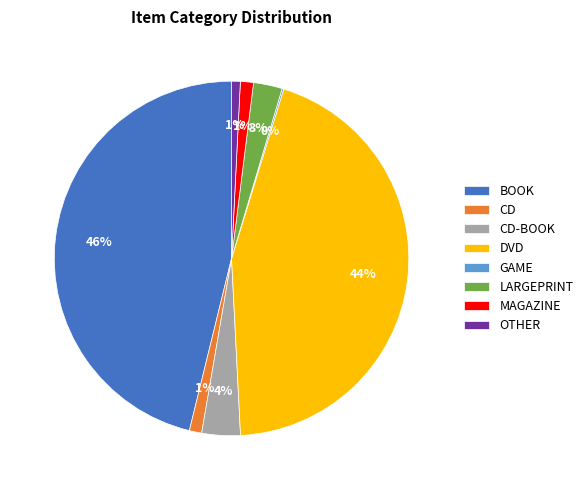

Is there any slice that represents more than half of the pie?

No